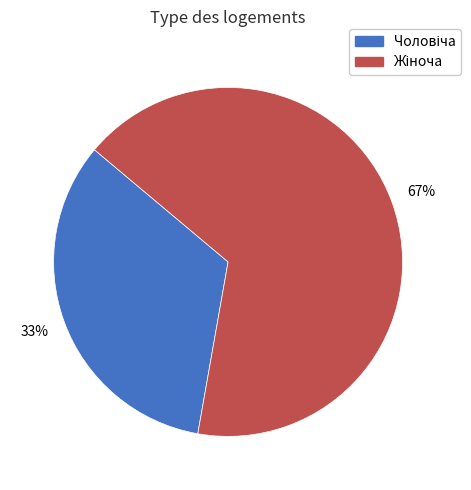

To the nearest percent, what is the average slice percentage?

50%